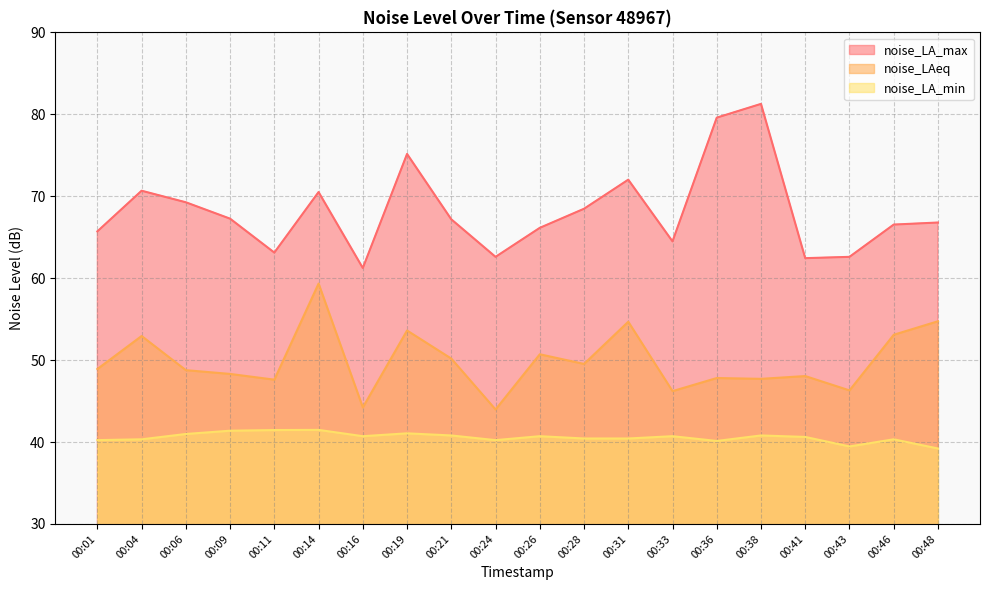

Reading left to right, extract all data points from this chart.

noise_LA_max: 65.7	70.7	69.3	67.3	63.1	70.5	61.2	75.2	67.2	62.6	66.1	68.5	72.0	64.5	79.6	81.3	62.4	62.6	66.5	66.8
noise_LAeq: 48.9	52.9	48.8	48.3	47.6	59.3	44.2	53.6	50.2	44.0	50.7	49.5	54.7	46.2	47.8	47.7	48.0	46.3	53.1	54.7
noise_LA_min: 40.2	40.3	41.0	41.4	41.5	41.5	40.7	41.1	40.8	40.2	40.7	40.4	40.4	40.7	40.1	40.8	40.6	39.5	40.3	39.2